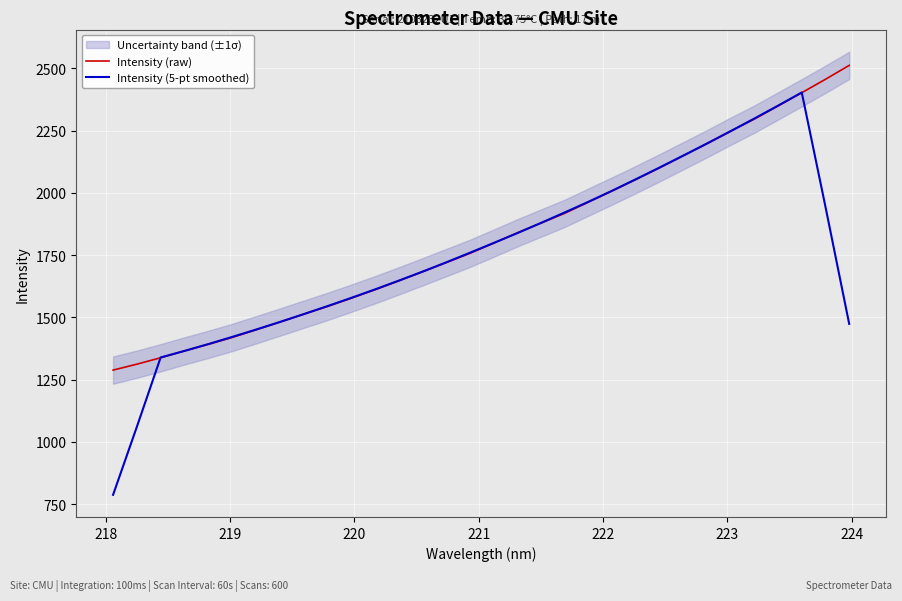

What is the maximum value for Intensity (raw)?

2511.5